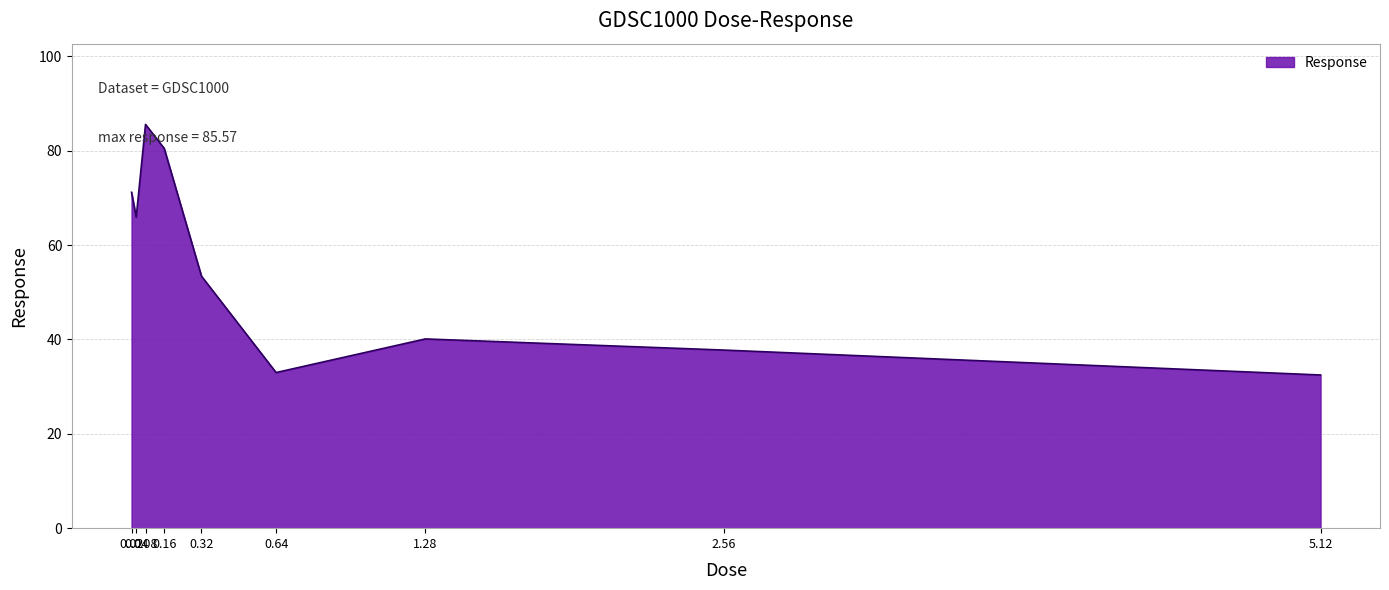

How many lines are shown in the chart?

1